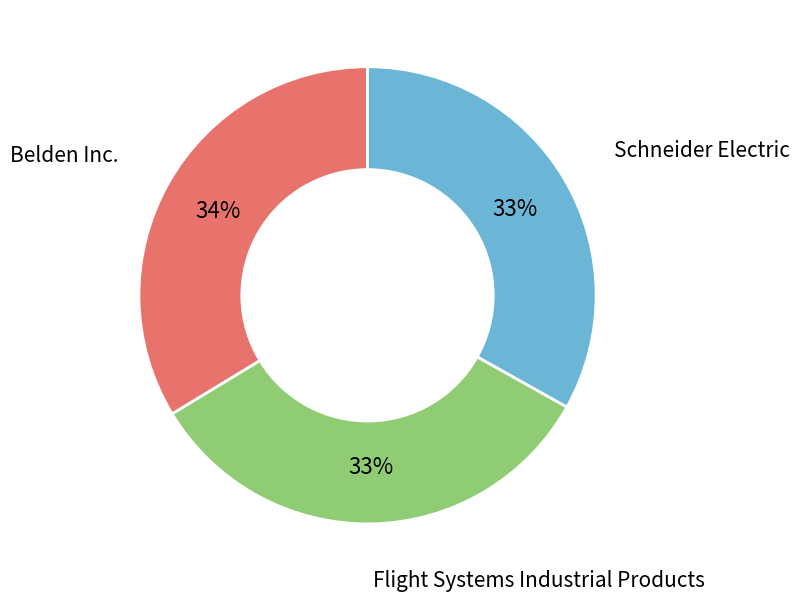

Does any single category account for the majority?

No